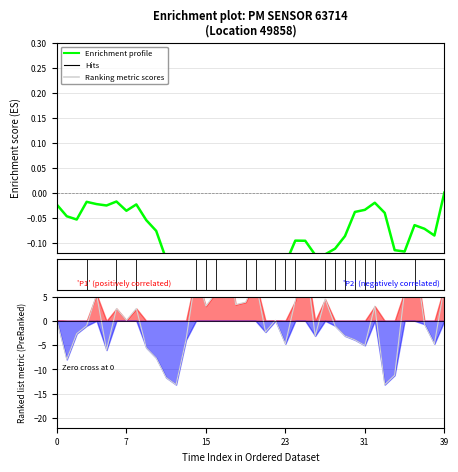

Is it true that the value at 14 is 6.2?

False